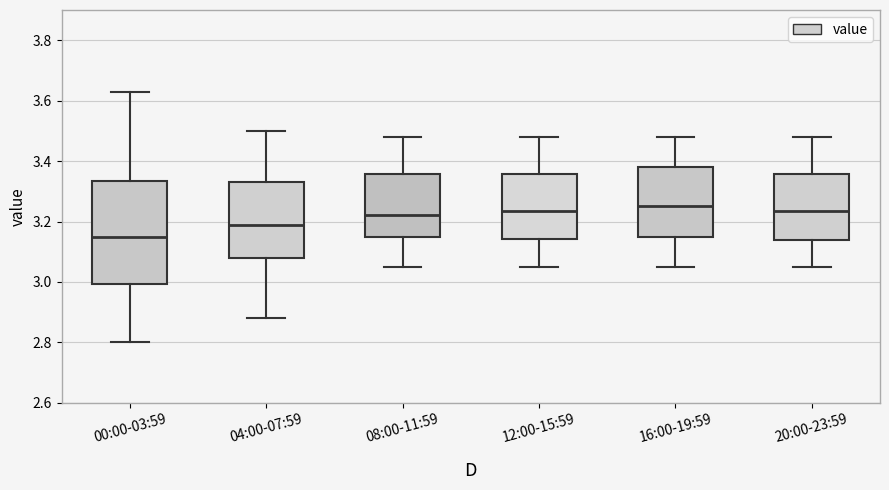

Reading left to right, read every box against the y-axis: the position of its median line, the range the box covers, and the ends of its whiskers. The values are not printed on the chart, so give them approximately, as read against the axis.

00:00-03:59: median 3.16, box 3.00 to 3.34, whiskers 2.80 to 3.64
04:00-07:59: median 3.20, box 3.08 to 3.34, whiskers 2.88 to 3.50
08:00-11:59: median 3.22, box 3.16 to 3.36, whiskers 3.06 to 3.48
12:00-15:59: median 3.24, box 3.14 to 3.36, whiskers 3.06 to 3.48
16:00-19:59: median 3.26, box 3.16 to 3.38, whiskers 3.06 to 3.48
20:00-23:59: median 3.24, box 3.14 to 3.36, whiskers 3.06 to 3.48